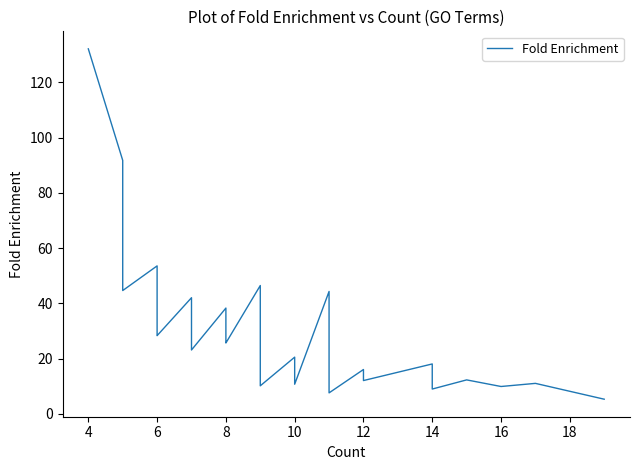

How many data points are less than 26?

20